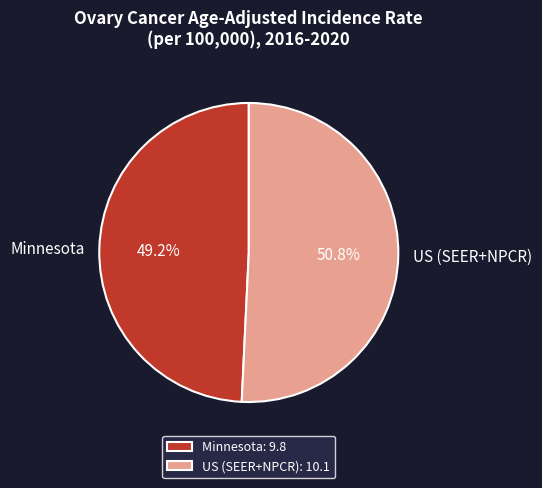

What is the largest slice in the pie chart?

US (SEER+NPCR)